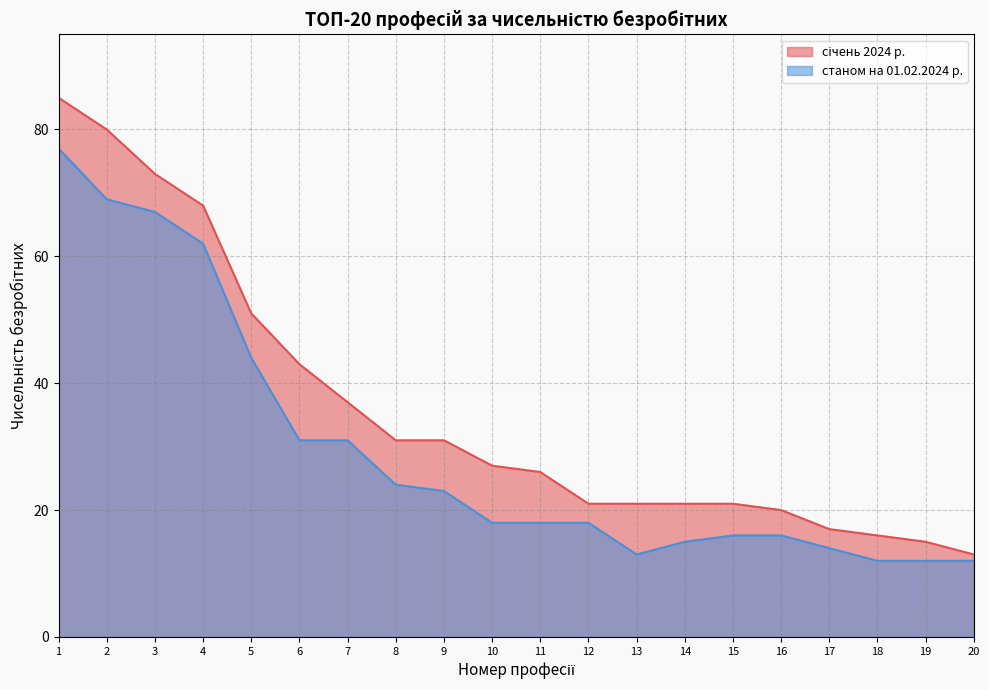

Does the chart display data point markers on the line(s)?

No